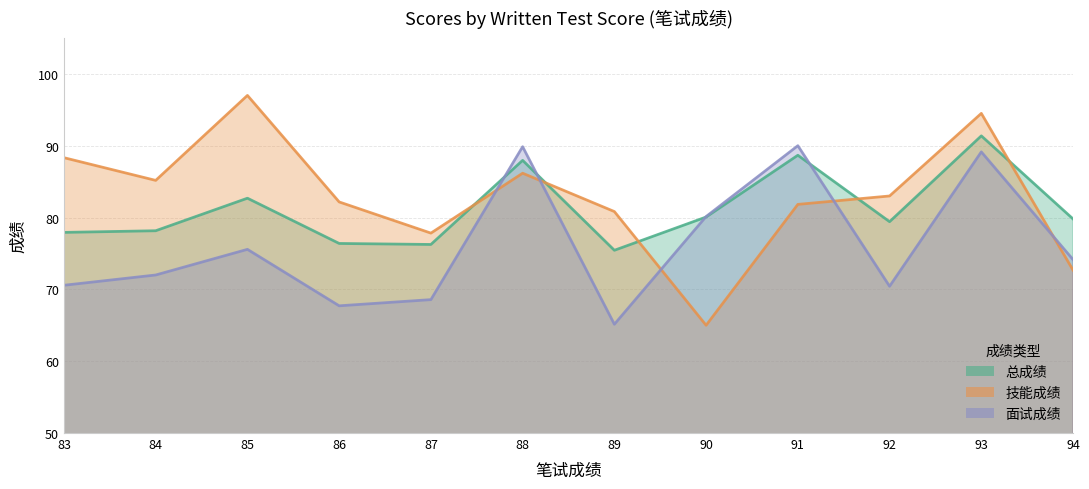

Where do 总成绩 and 技能成绩 first cross each other?

87 and 88